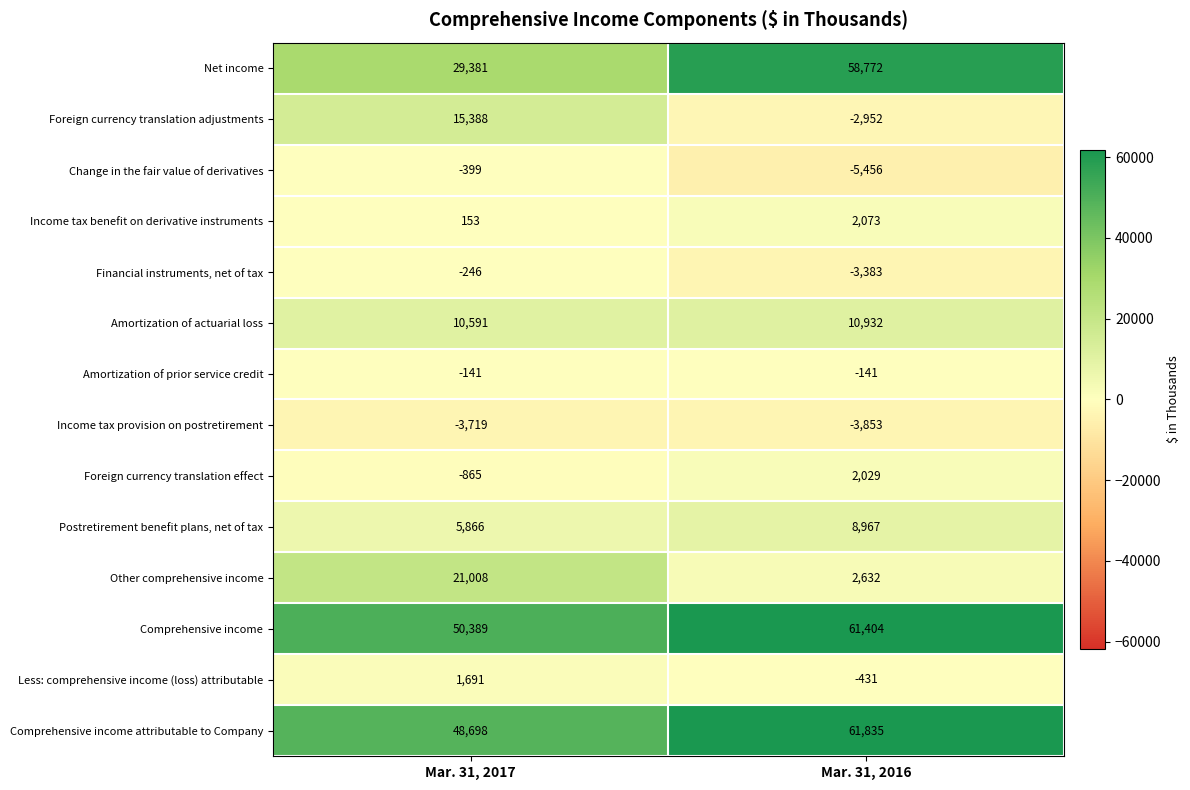

At Mar. 31, 2017, list the series in order from largest to smallest.

Comprehensive income, Comprehensive income attributable to Company, Net income, Other comprehensive income, Foreign currency translation adjustments, Amortization of actuarial loss, Postretirement benefit plans, net of tax, Less: comprehensive income (loss) attributable, Income tax benefit on derivative instruments, Amortization of prior service credit, Financial instruments, net of tax, Change in the fair value of derivatives, Foreign currency translation effect, Income tax provision on postretirement